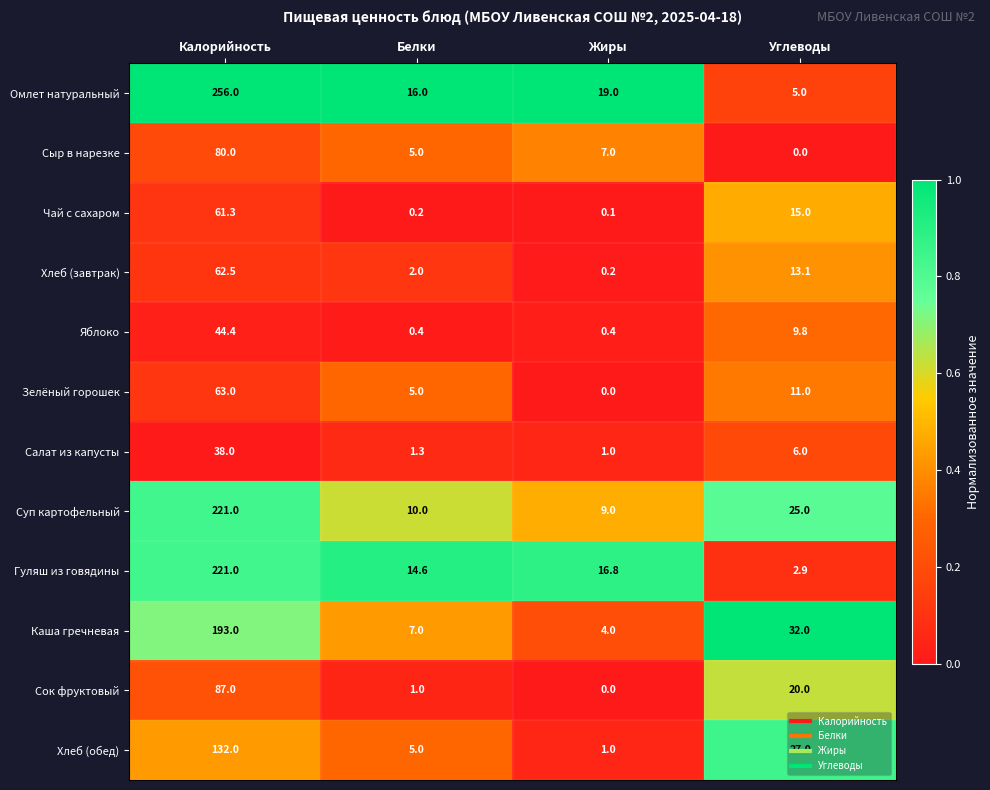

What is the difference between the maximum and minimum values in the Каша гречневая series?

189.0